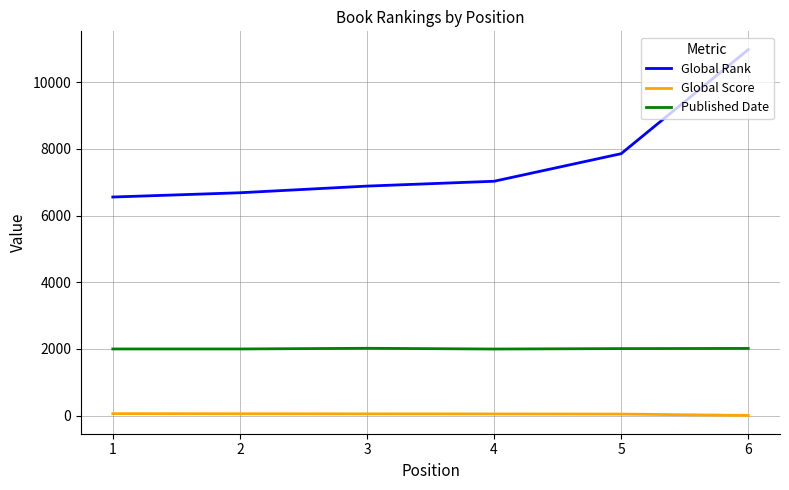

How many lines are shown in the chart?

3